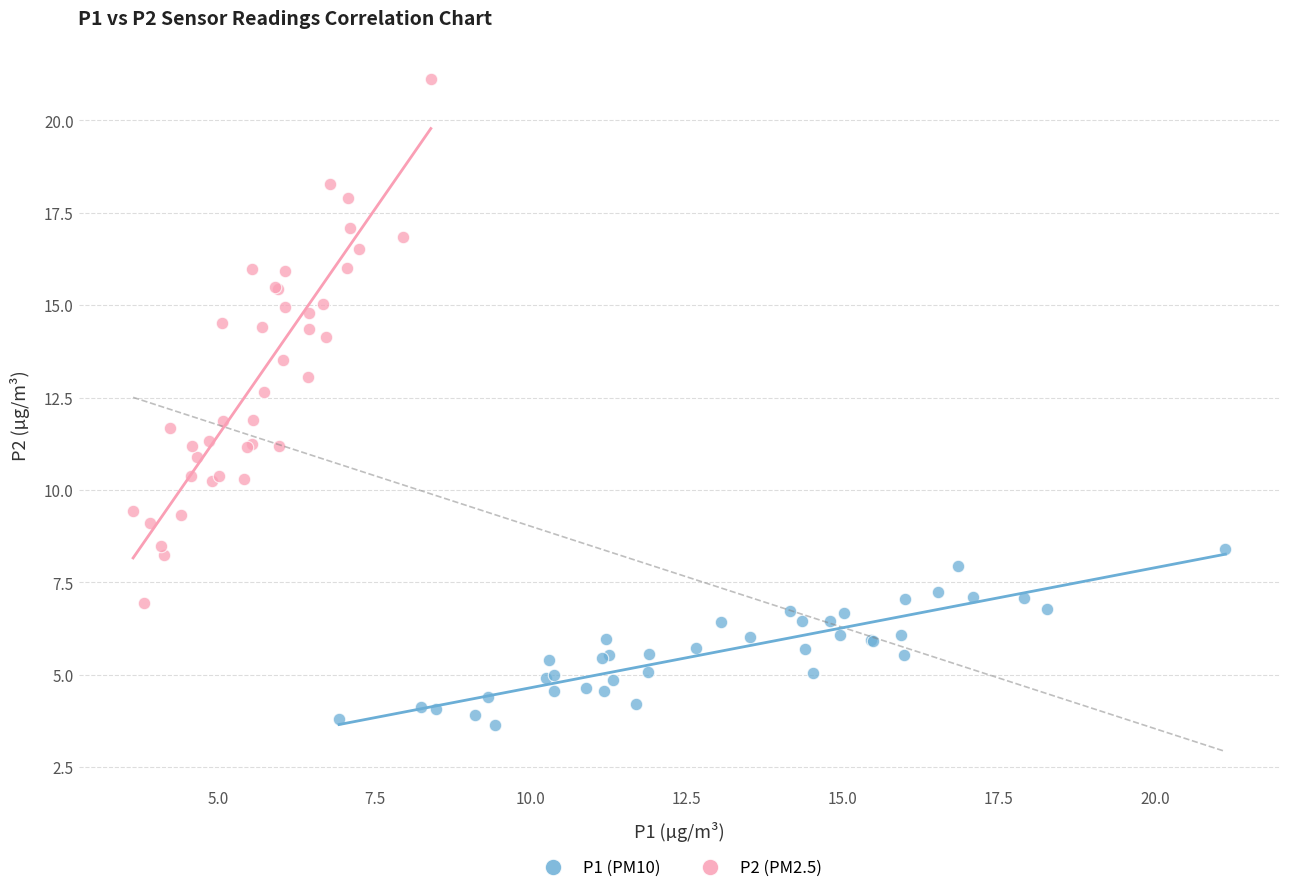

Which series has the largest Y range (max minus min)?

P2 (PM2.5)